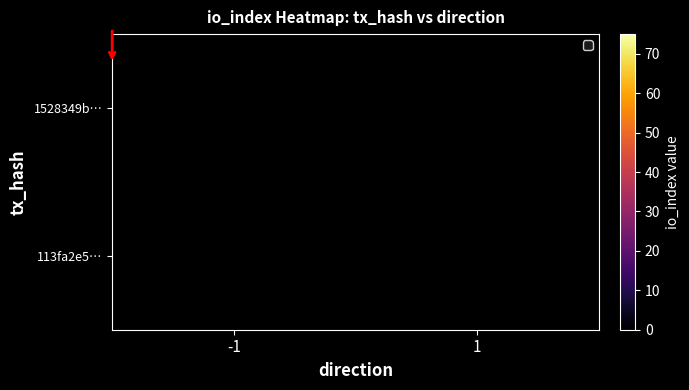

At how many categories does at least one series exceed 50?

1